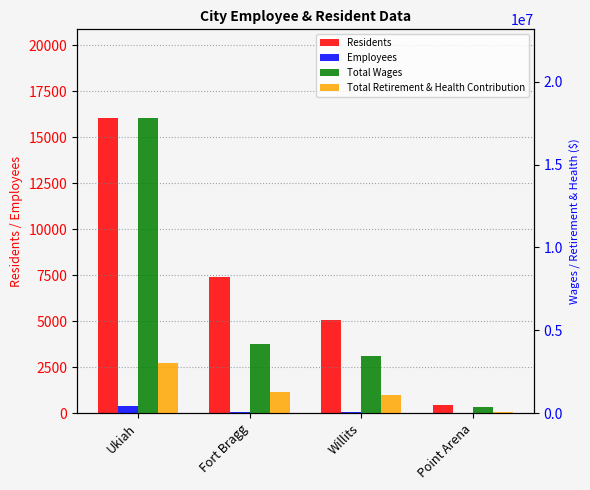

How many bars are there in total?

16